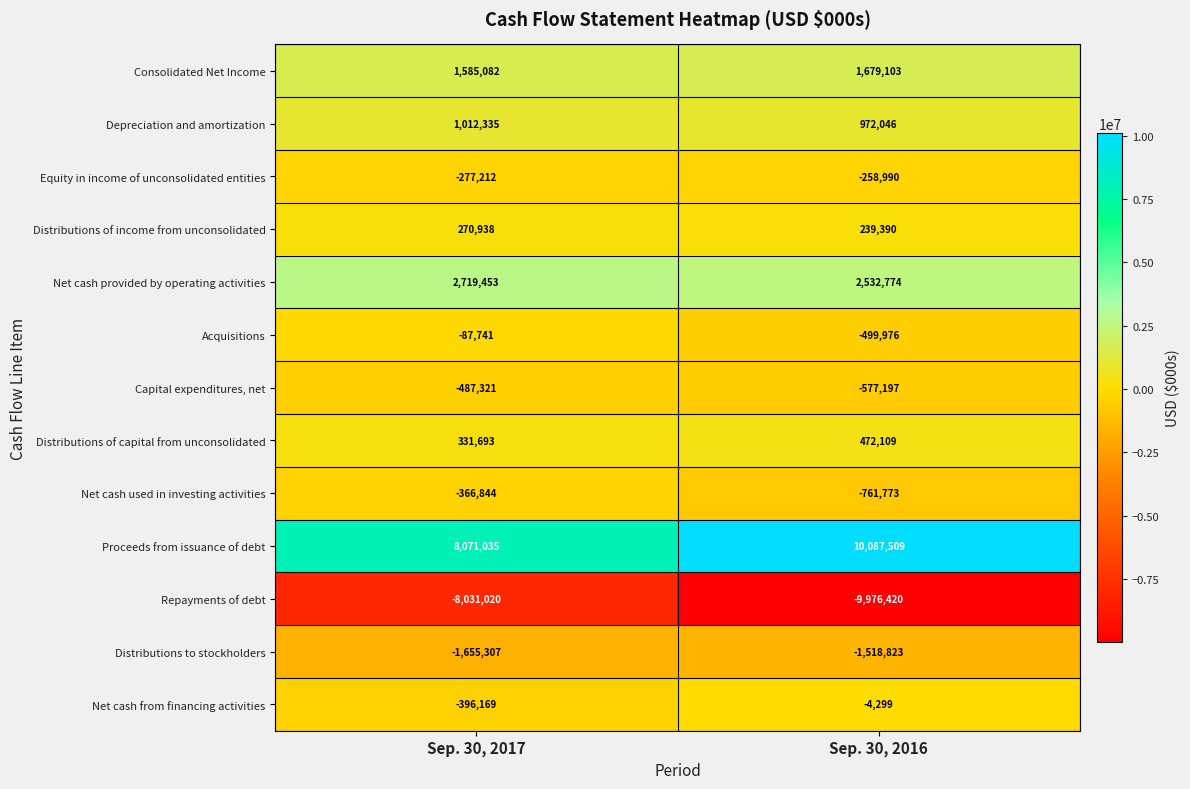

Reading right to left, extract all data points from this chart.

Consolidated Net Income: Sep. 30, 2016=1679103	Sep. 30, 2017=1585082
Depreciation and amortization: Sep. 30, 2016=972046	Sep. 30, 2017=1012335
Equity in income of unconsolidated entities: Sep. 30, 2016=-258990	Sep. 30, 2017=-277212
Distributions of income from unconsolidated: Sep. 30, 2016=239390	Sep. 30, 2017=270938
Net cash provided by operating activities: Sep. 30, 2016=2532774	Sep. 30, 2017=2719453
Acquisitions: Sep. 30, 2016=-499976	Sep. 30, 2017=-87741
Capital expenditures, net: Sep. 30, 2016=-577197	Sep. 30, 2017=-487321
Distributions of capital from unconsolidated: Sep. 30, 2016=472109	Sep. 30, 2017=331693
Net cash used in investing activities: Sep. 30, 2016=-761773	Sep. 30, 2017=-366844
Proceeds from issuance of debt: Sep. 30, 2016=10087509	Sep. 30, 2017=8071035
Repayments of debt: Sep. 30, 2016=-9976420	Sep. 30, 2017=-8031020
Distributions to stockholders: Sep. 30, 2016=-1518823	Sep. 30, 2017=-1655307
Net cash from financing activities: Sep. 30, 2016=-4299	Sep. 30, 2017=-396169